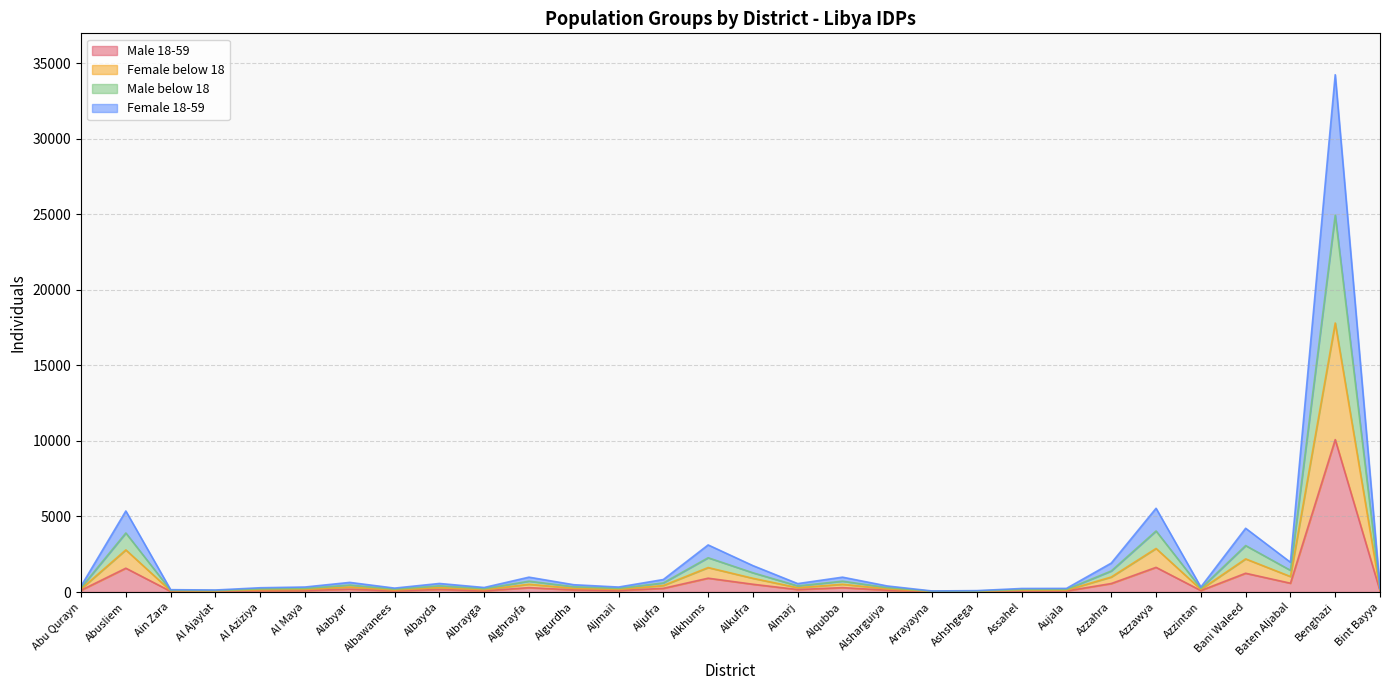

At which category is the sum across all series the highest?

Benghazi